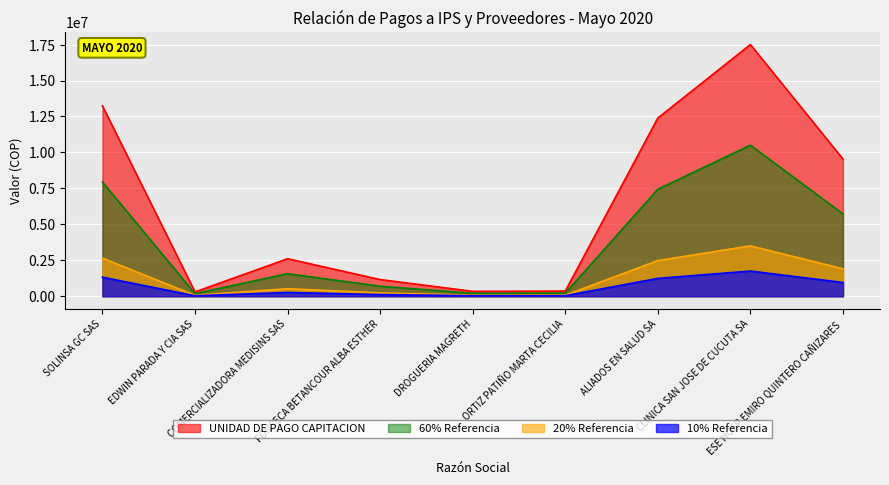

Where is the first local minimum?

EDWIN PARADA Y CIA SAS